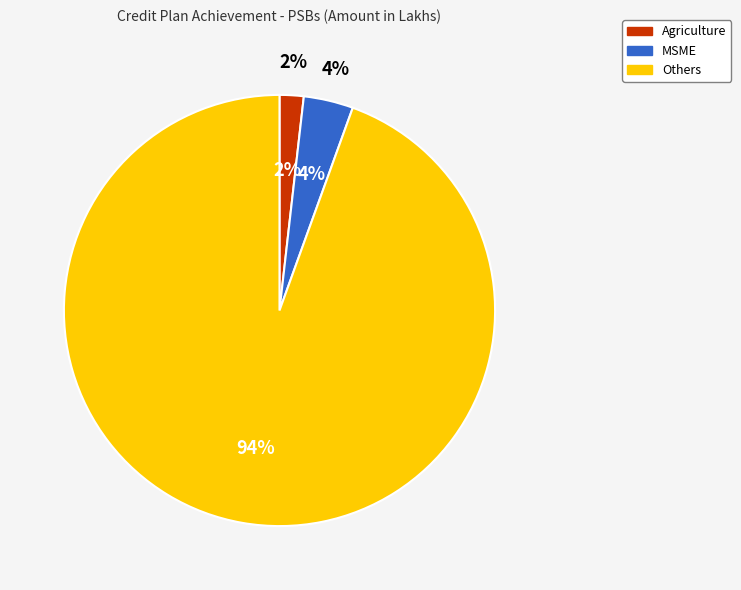

What is the change in value from Agriculture to Others?

+2590073.4